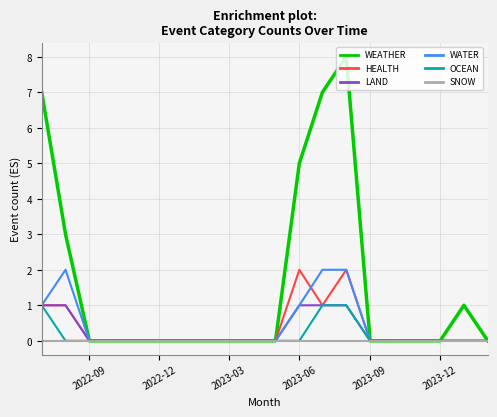

Which series has the widest spread of values?

WEATHER